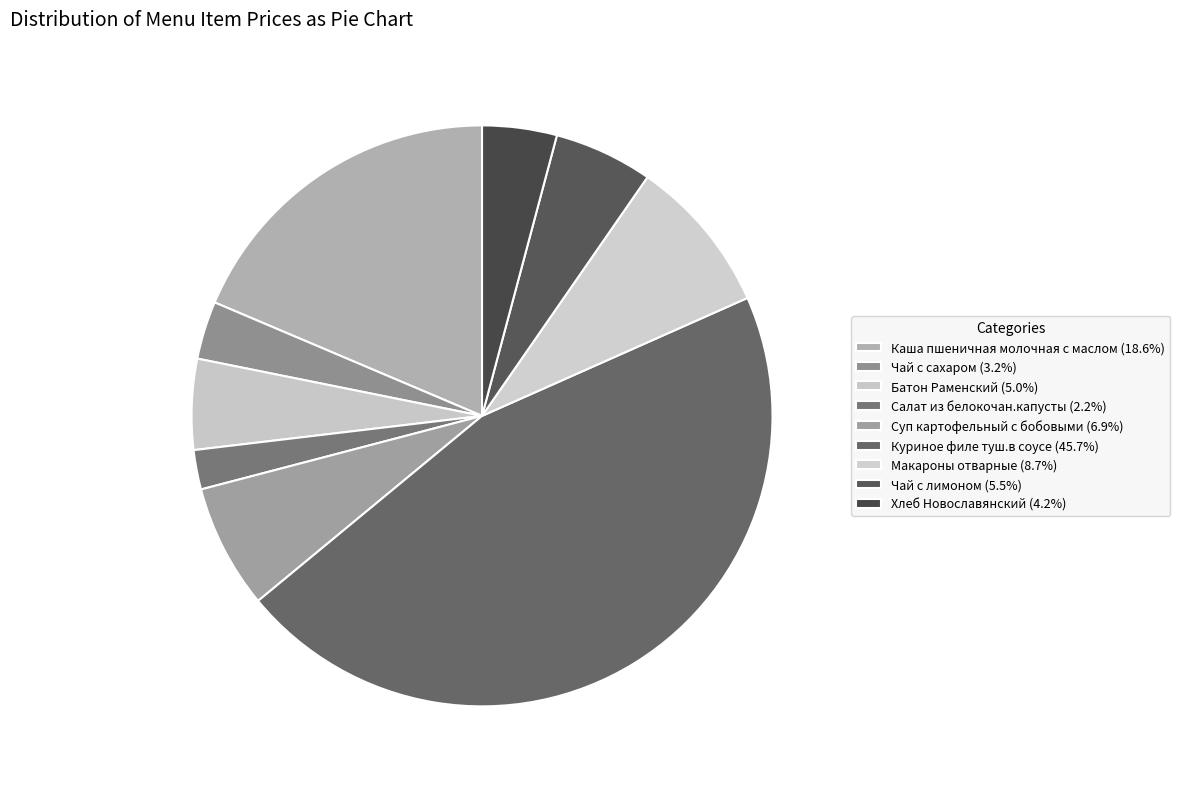

To the nearest percent, what is the difference between the largest and smallest slice percentages?

43%